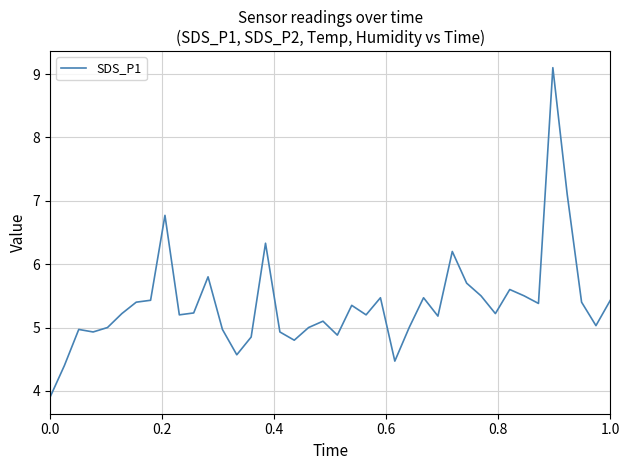

What is the smallest value displayed?

3.9